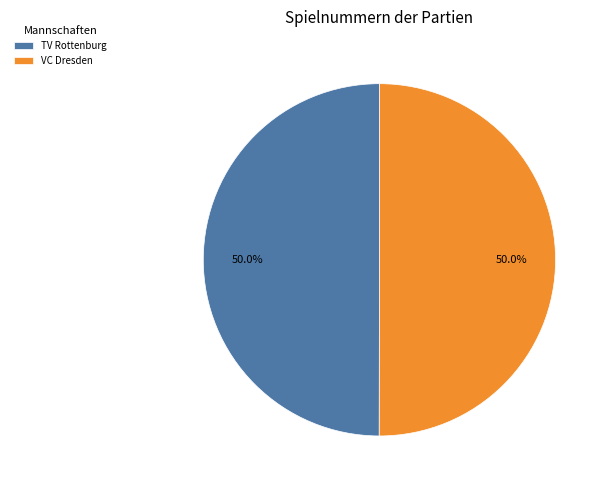

To the nearest percent, what portion does TV Rottenburg represent?

50%